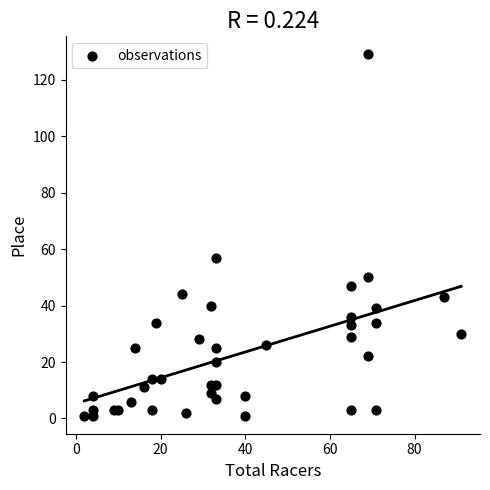

What is the range of X values (max minus min)?

89